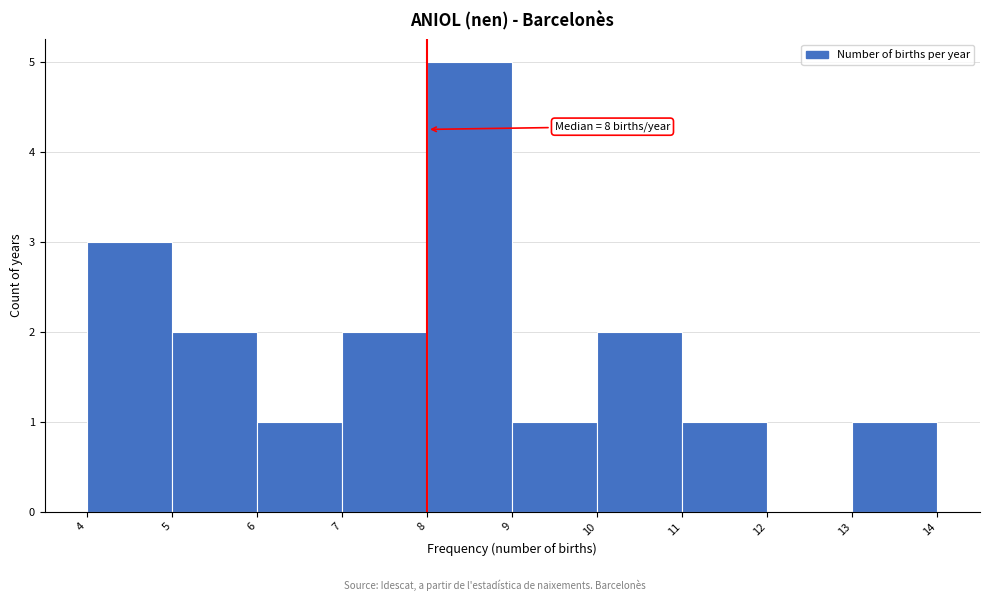

Which range on the x-axis has the tallest bar?

8 to 9